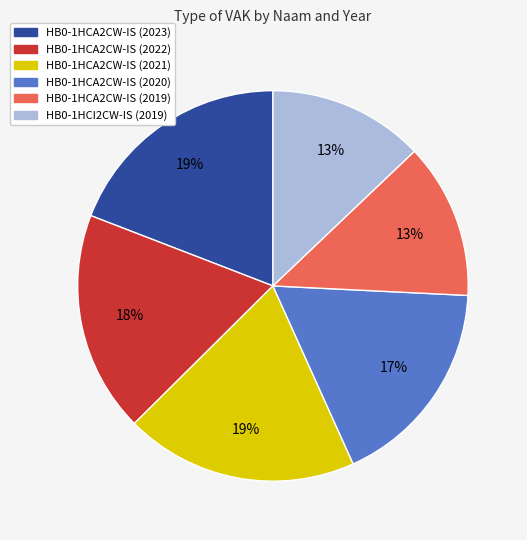

Is the sum of HB0-1HCA2CW-IS (2021) and HB0-1HCI2CW-IS (2019) greater than half?

No